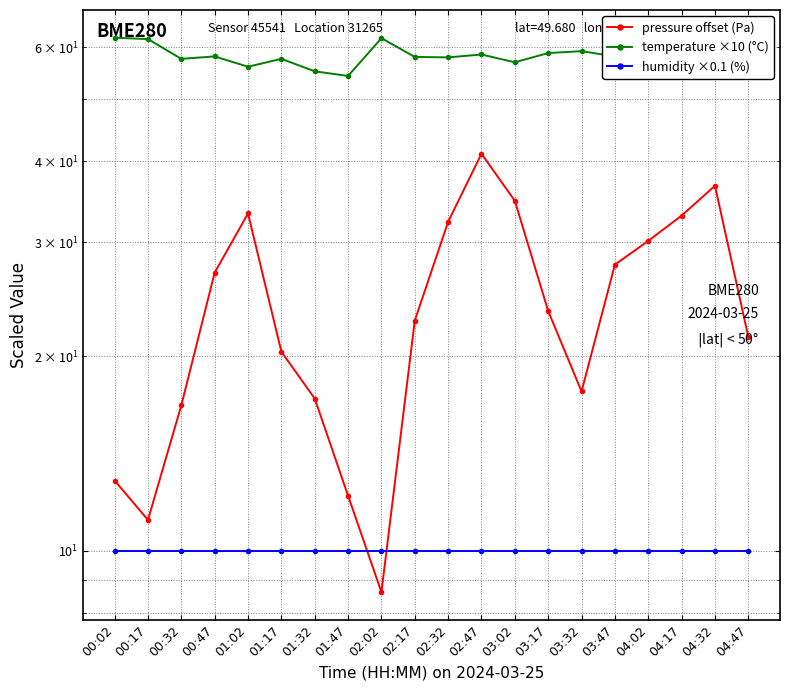

Rank the categories by humidity ×0.1 (%) value from highest to lowest.

00:02, 00:17, 00:32, 00:47, 01:02, 01:17, 01:32, 01:47, 02:02, 02:17, 02:32, 02:47, 03:02, 03:17, 03:32, 03:47, 04:02, 04:17, 04:32, 04:47